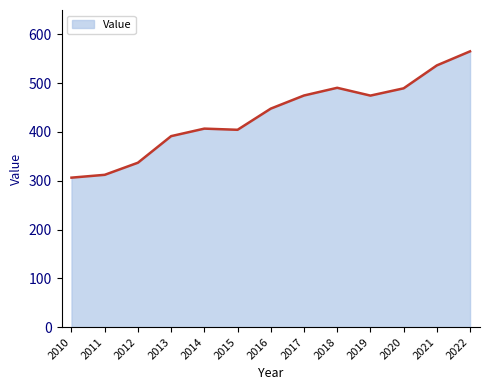

What is the smallest value displayed?

306.3